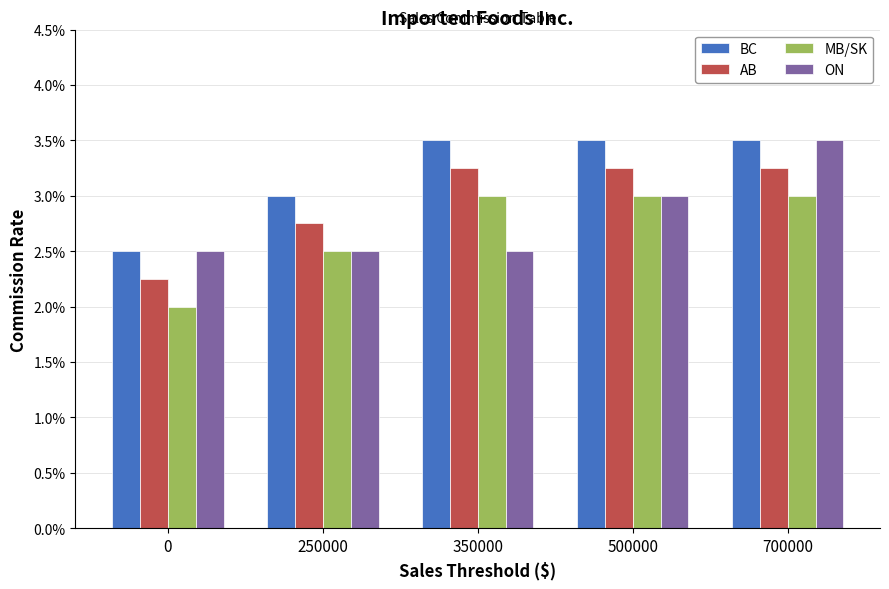

Rank the series by their maximum value, from lowest to highest.

MB/SK, AB, BC, ON